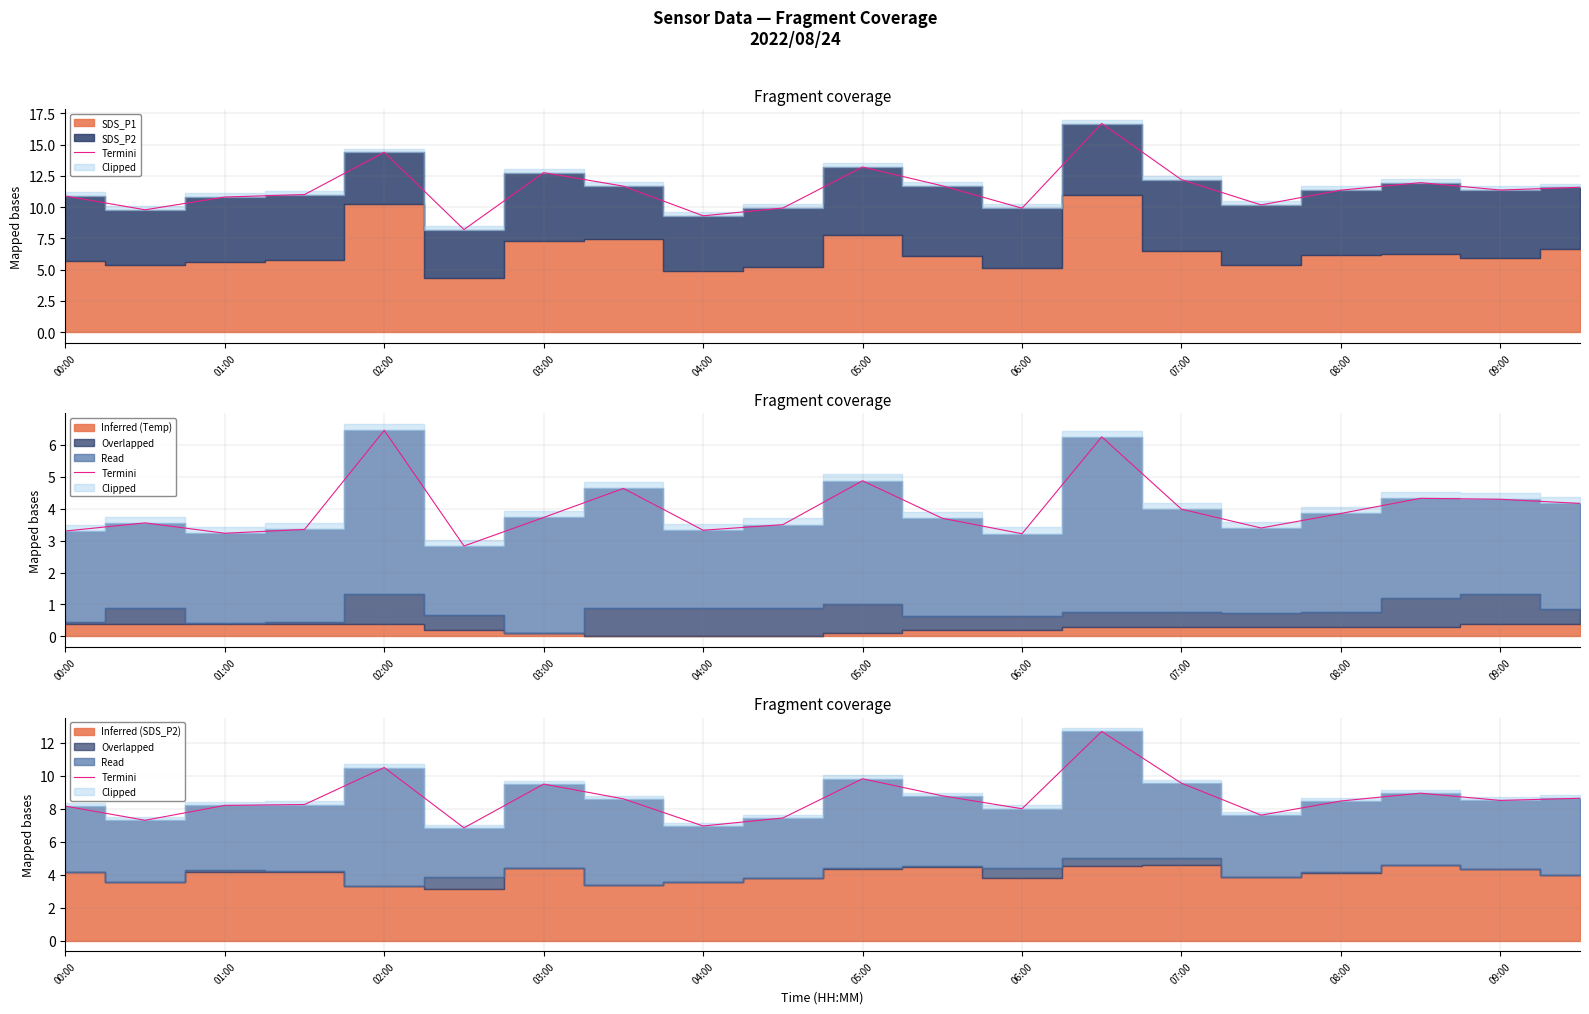

What is the value of the 15th point from the left?

9.6